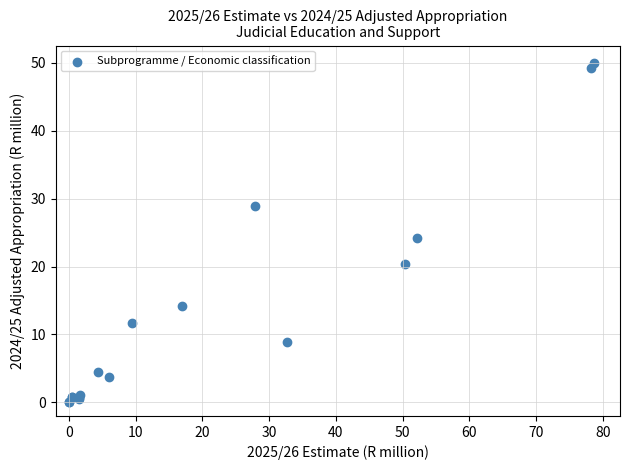

What Y value in the scatter plot is closest to 25?

24.2